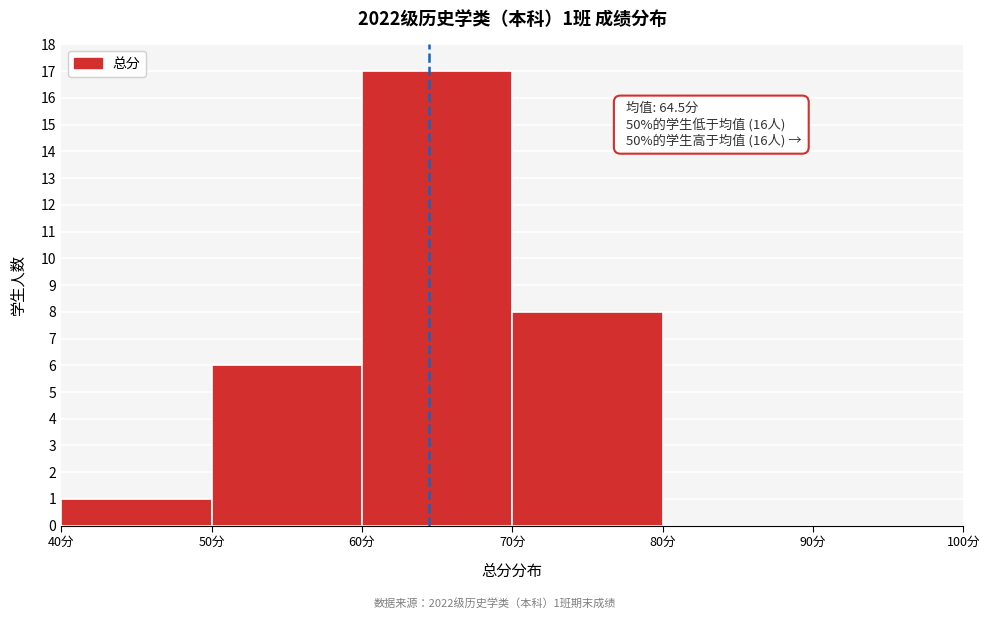

Which range on the x-axis has the tallest bar?

60 to 70